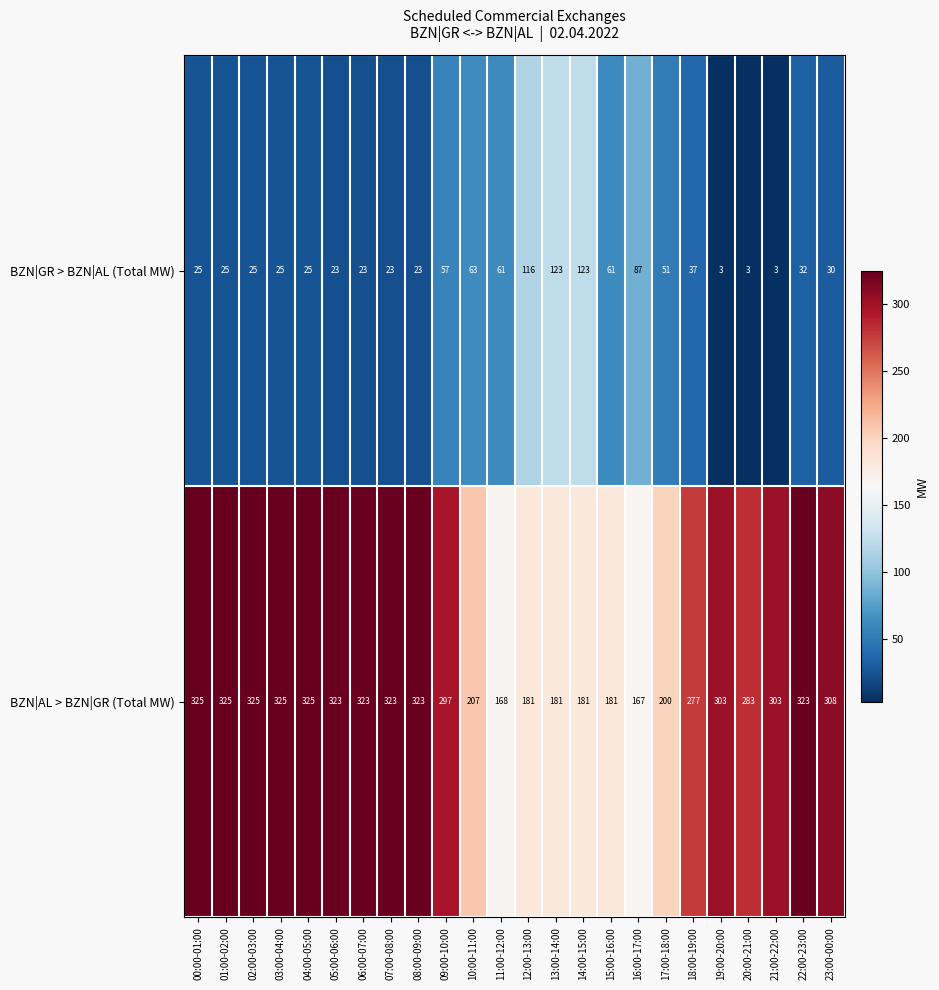

Which series has the largest total across all categories?

BZN|AL > BZN|GR (Total MW)